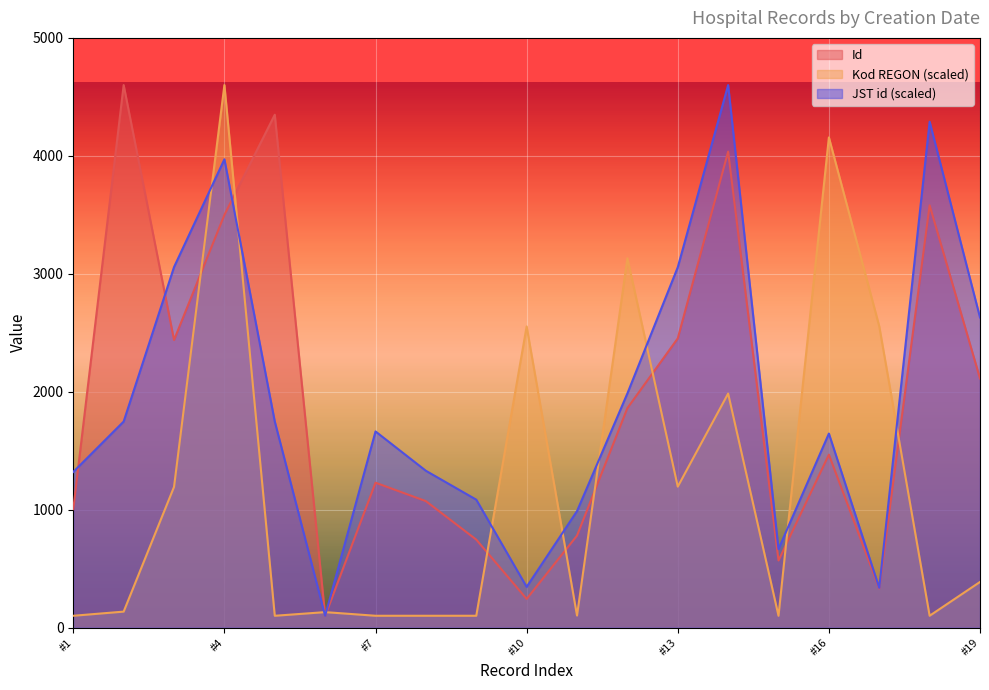

The value of Id at #19 is 2112.1. True or false?

True